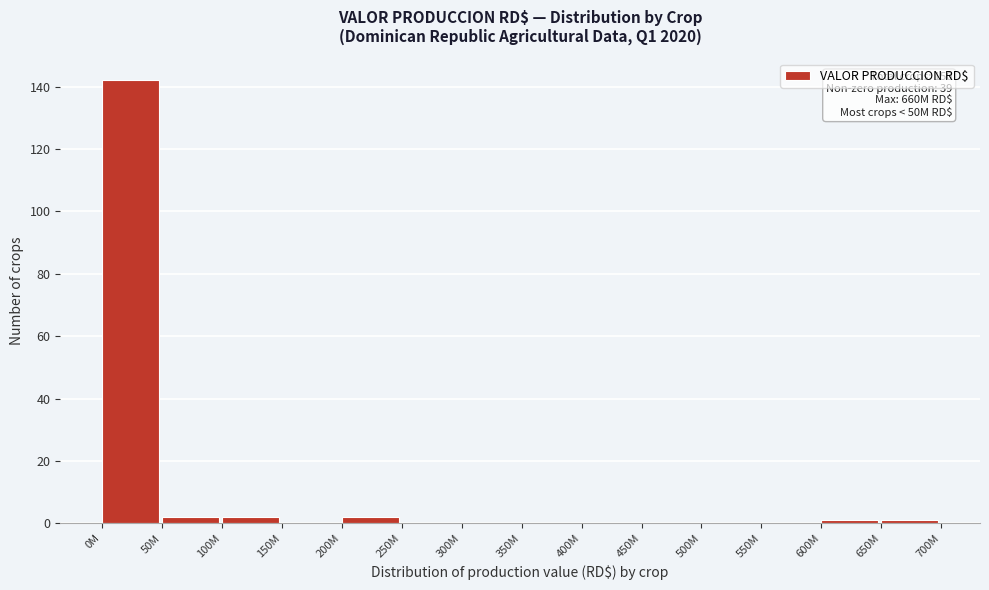

Reading left to right, list all the values displayed in this chart.

0M=142	50M=2	100M=2	150M=0	200M=2	250M=0	300M=0	350M=0	400M=0	450M=0	500M=0	550M=0	600M=1	650M=1